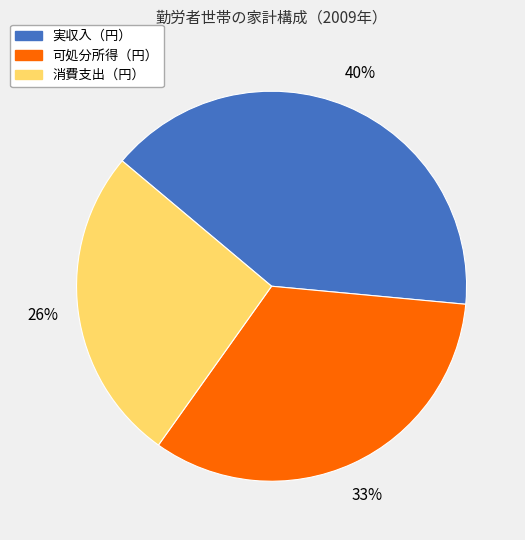

True or false: 可処分所得（円） accounts for 33% of the total.

True